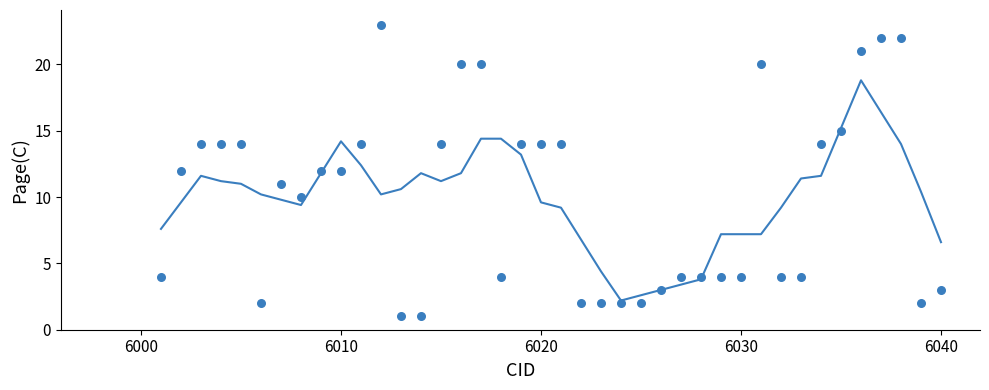

At how many categories does at least one series exceed 3?

37